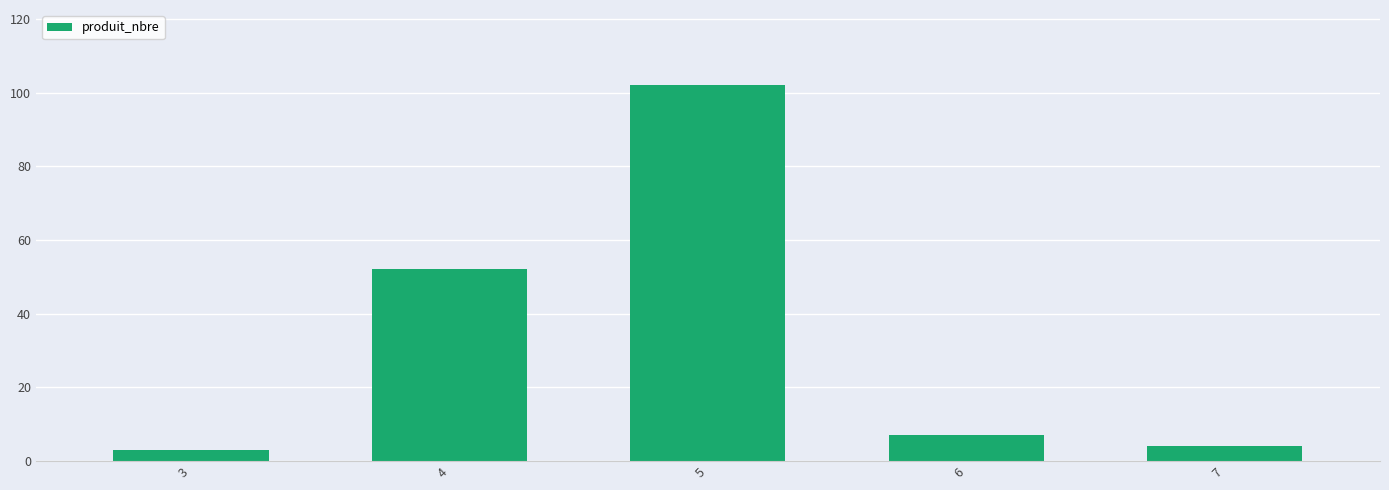

What is the ratio of the value at 5 to the value at 3?

34.0